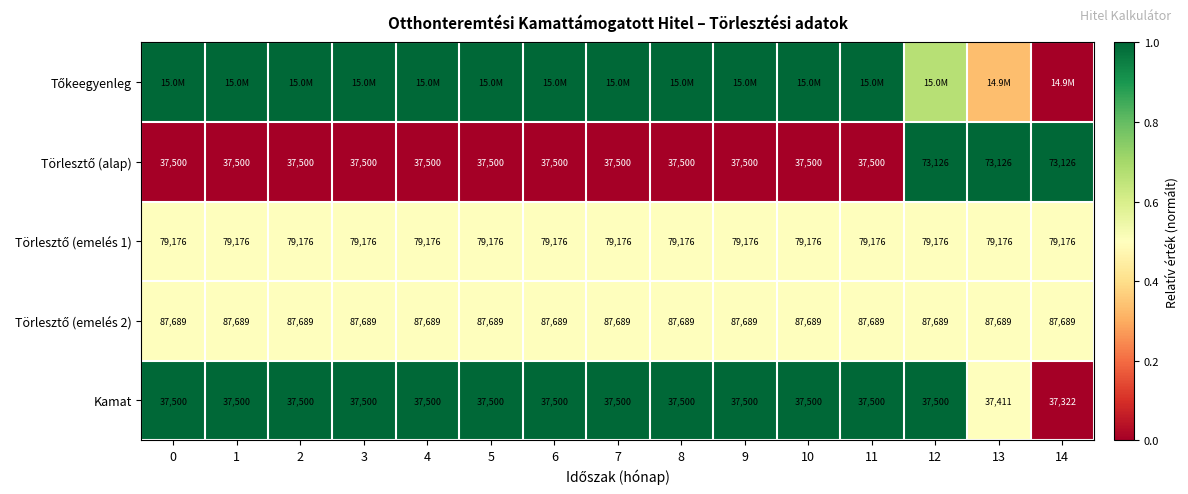

What is the difference between the highest and lowest values at 6?

1.0